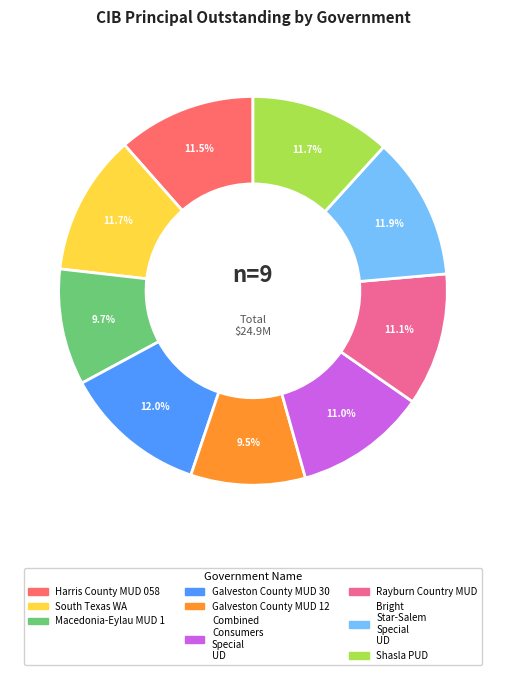

How many slices are in this pie chart?

9